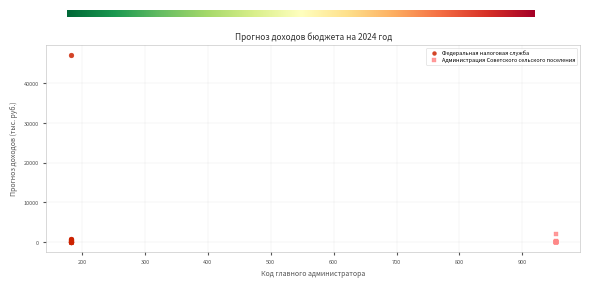

Which series contains the highest Y value?

Федеральная налоговая служба